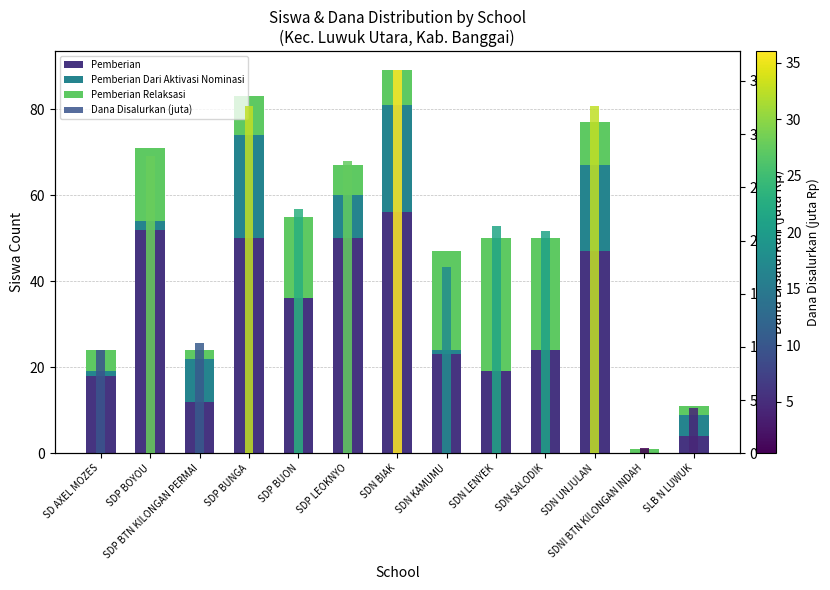

List the series in order of their peak value, highest first.

Pemberian, Dana Disalurkan (juta), Pemberian Relaksasi, Pemberian Dari Aktivasi Nominasi